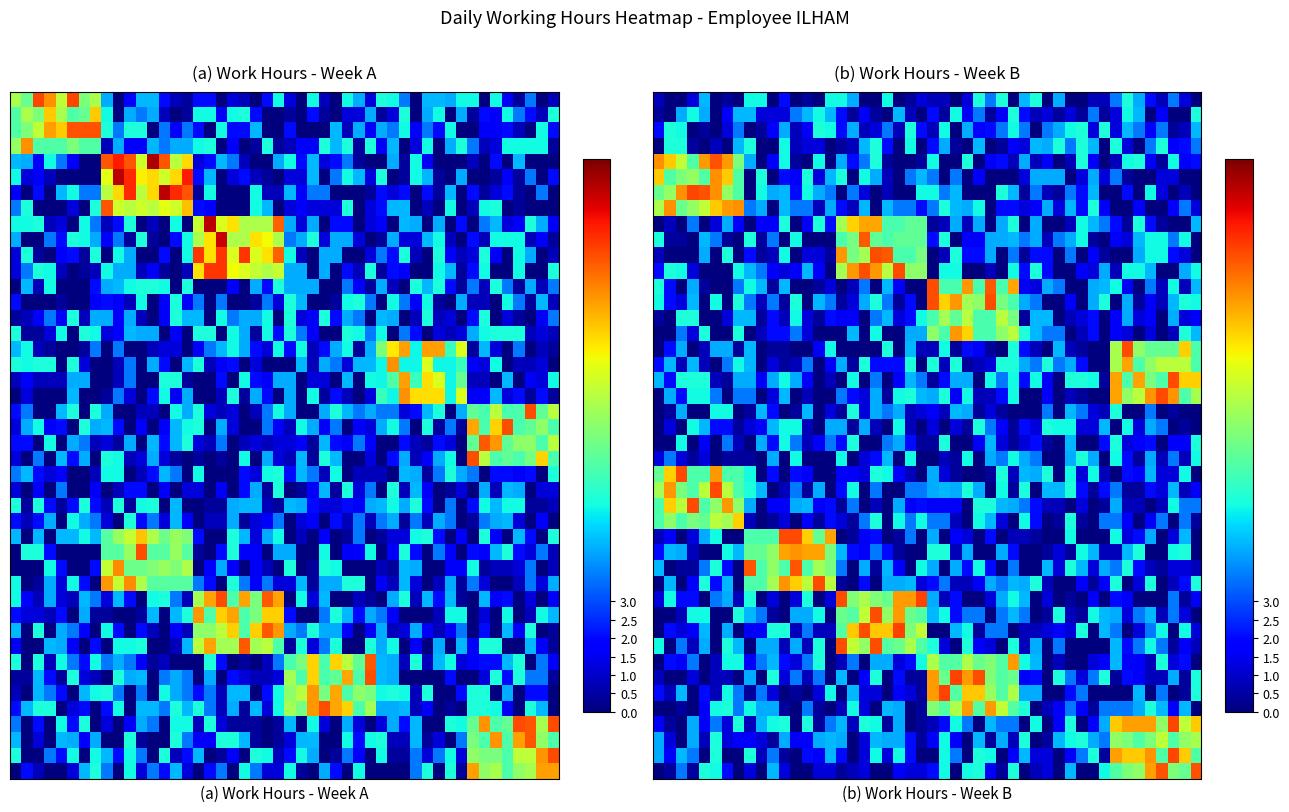

True or false: 27 has a value of -9.8 at Thu.

False